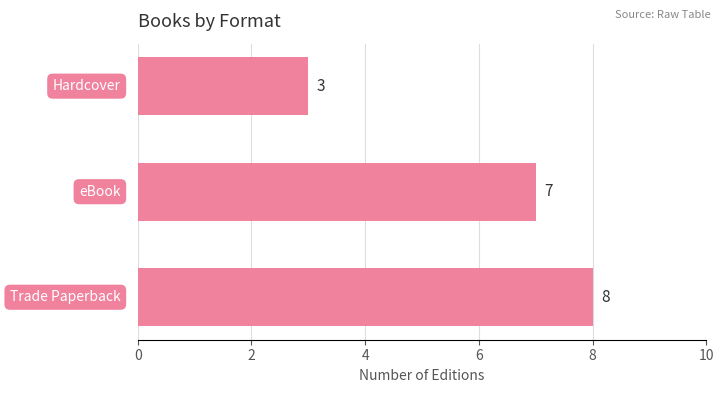

What is the maximum value shown in the chart?

8